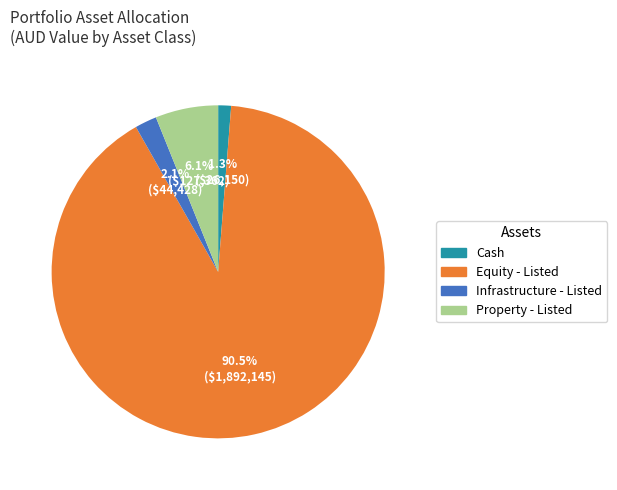

True or false: Property - Listed accounts for 6% of the total.

True